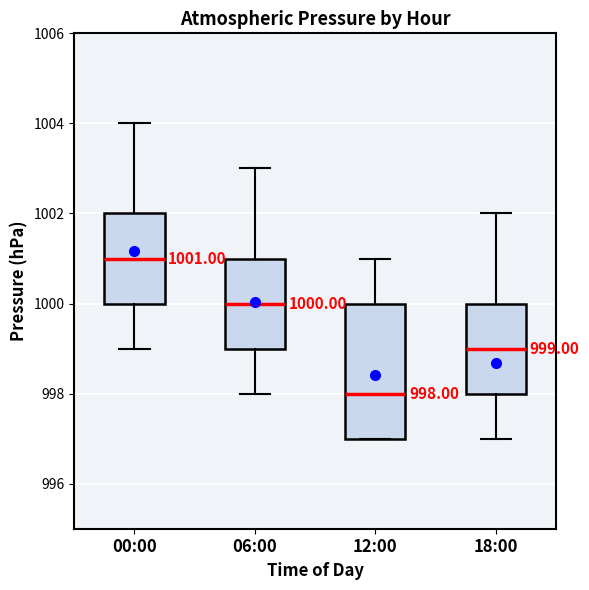

Comparing the boxes themselves (not the whiskers), which one is the tallest?

12:00